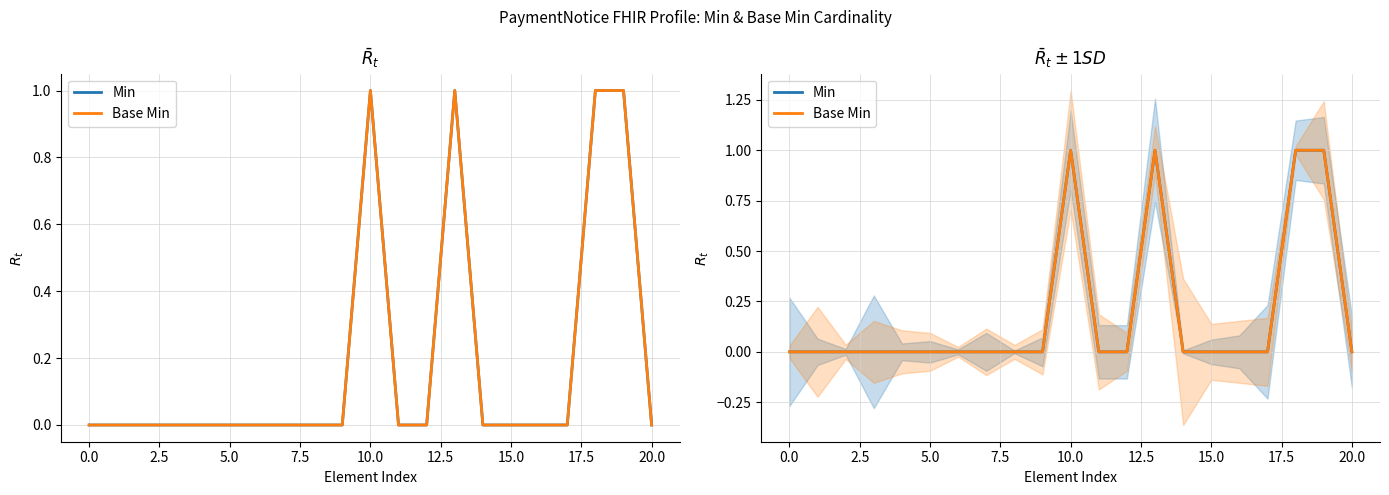

What is the label of the 20th point from the left?

19